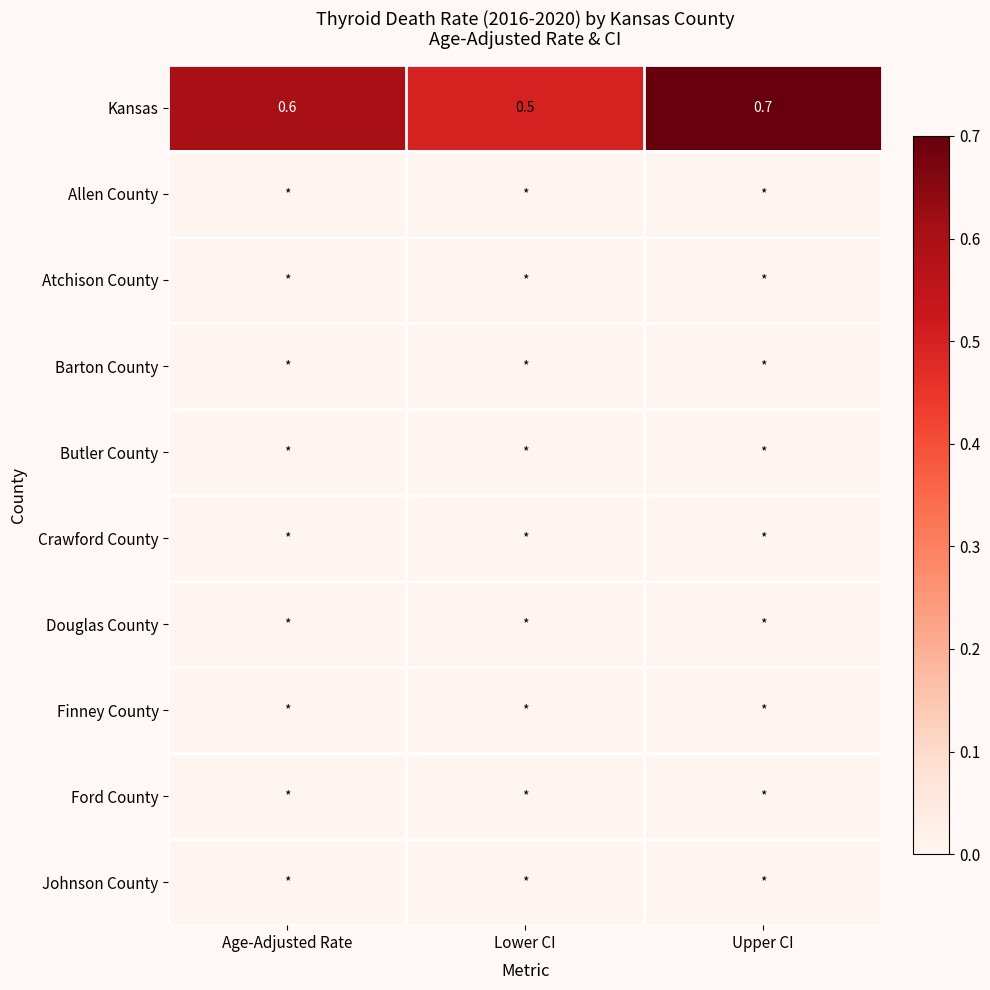

True or false: Kansas has a value of 0.6 at Age-Adjusted Rate.

True